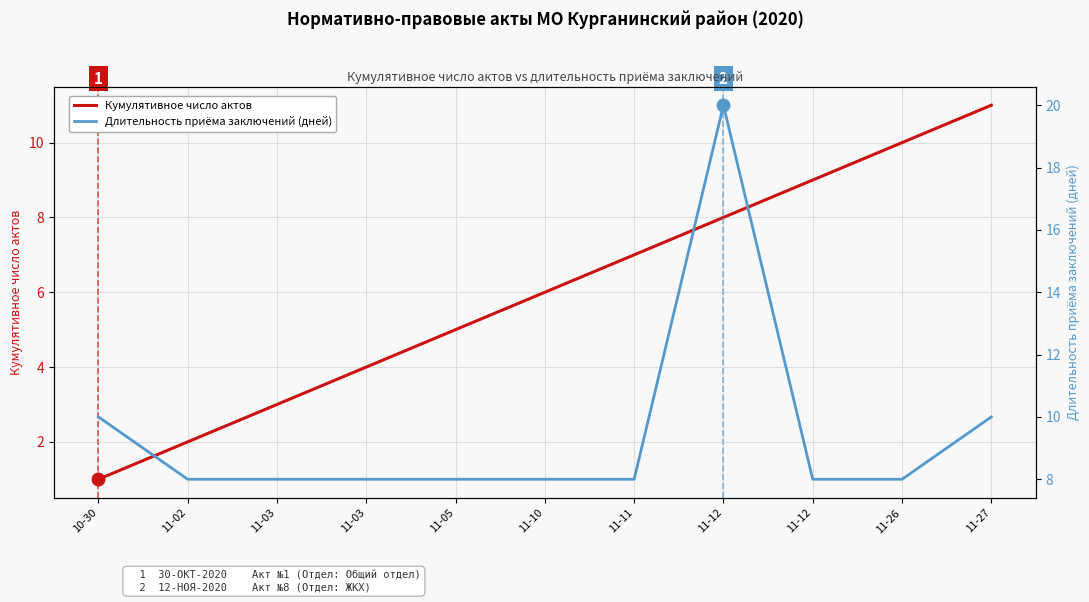

Which category has the lowest value in the Длительность приёма заключений (дней) series?

11-02